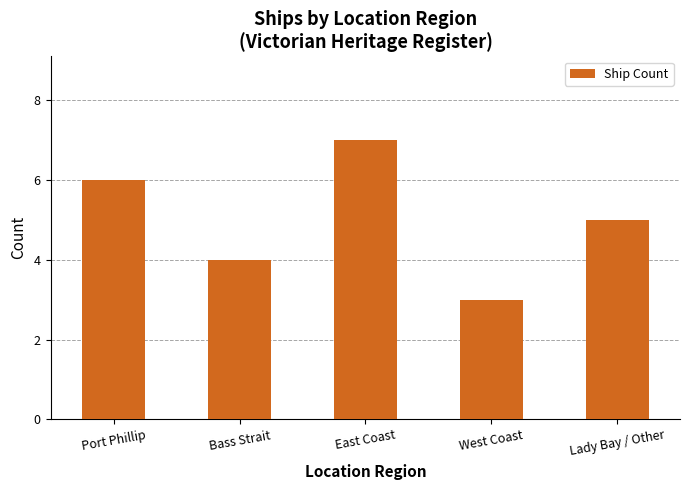

The value at East Coast is 7. True or false?

True